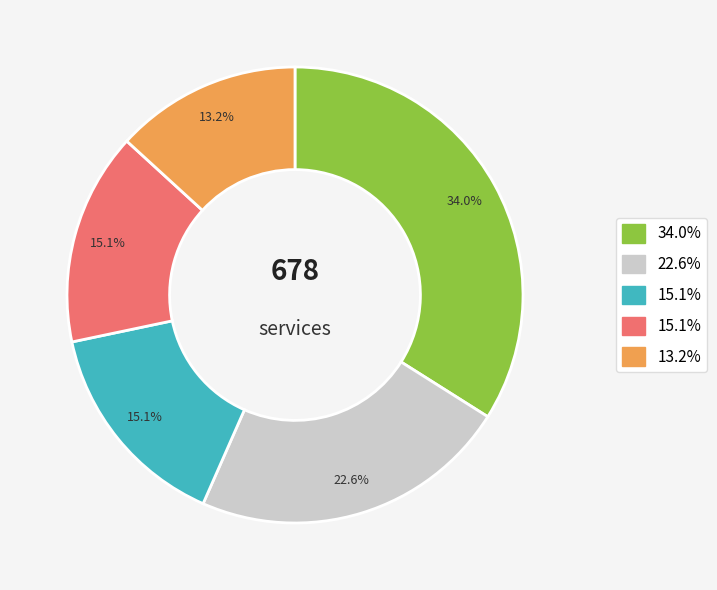

Is there a majority slice in this chart?

No